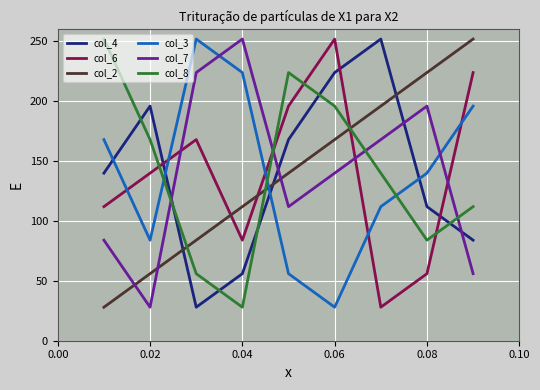

What is the maximum value shown in the chart?

252